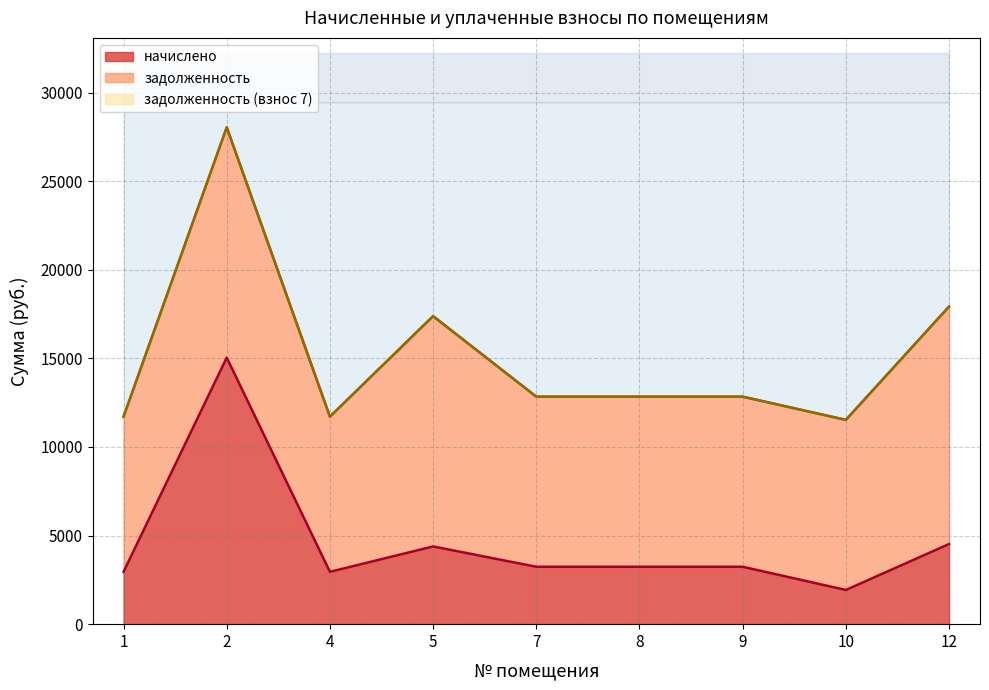

What is the lowest value of the начислено series?

1930.3